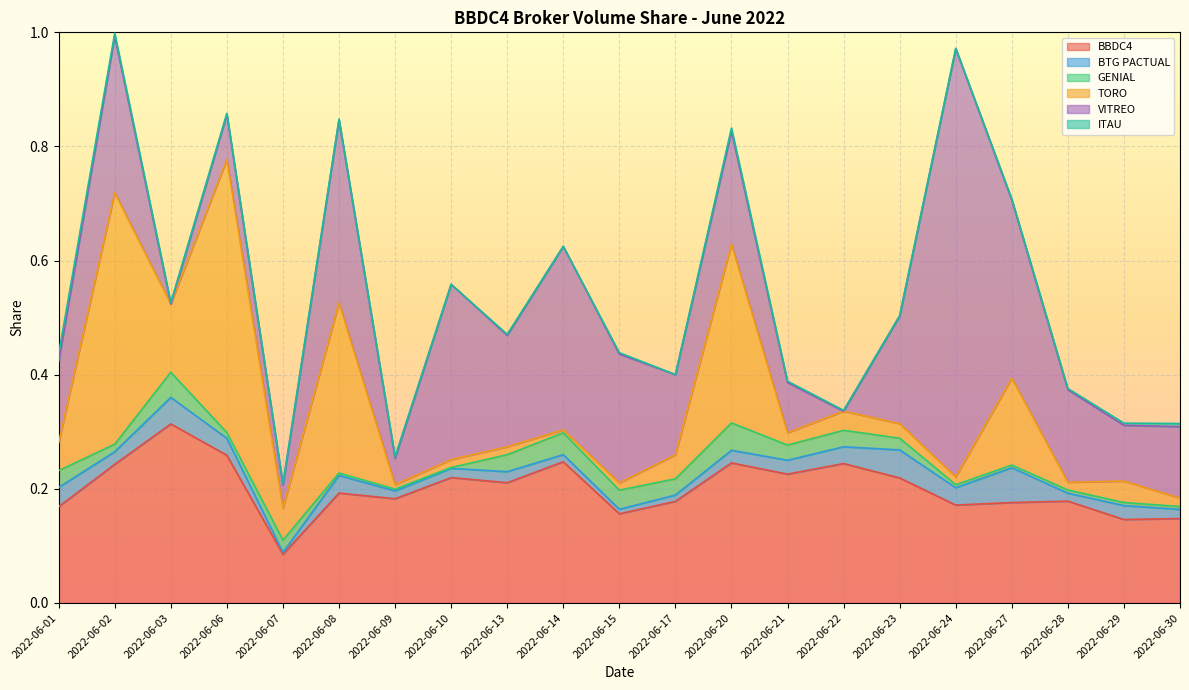

List the series in order of their peak value, lowest first.

ITAU, GENIAL, BTG PACTUAL, BBDC4, TORO, VITREO